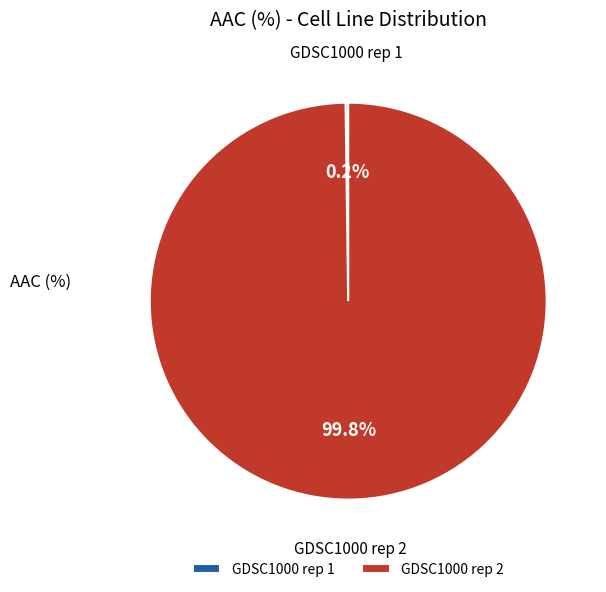

Is there a majority slice in this chart?

Yes